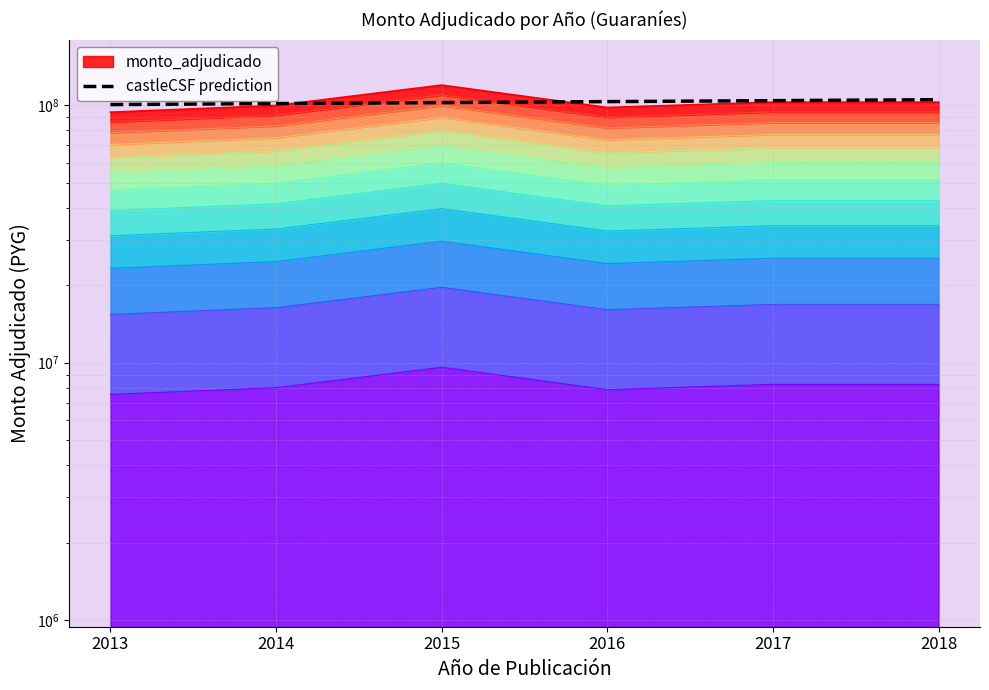

What is the smallest value displayed?

100817331.7